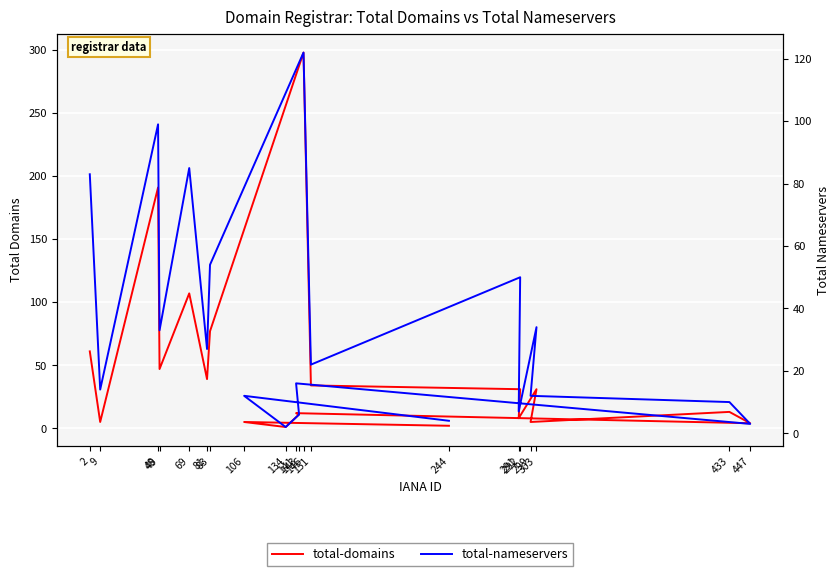

Where is total-nameservers nearest to the value 62?

83